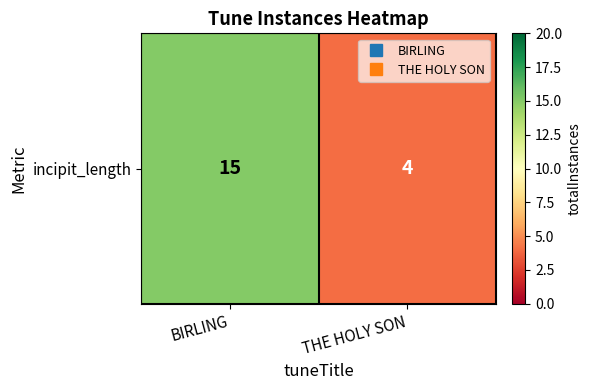

At which category does the chart reach its minimum across all series?

THE HOLY SON